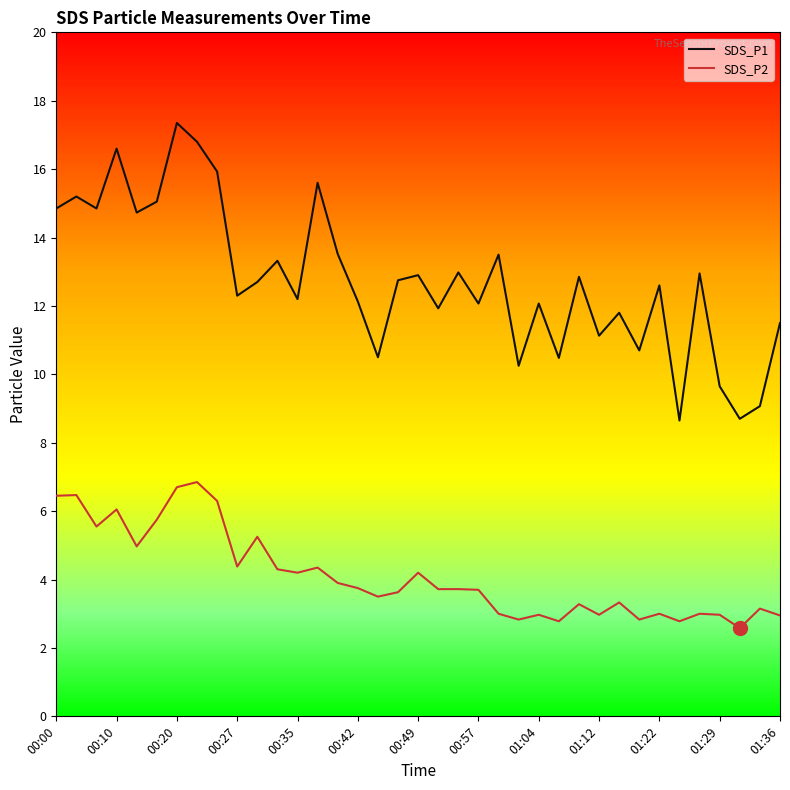

What is the lowest value of the SDS_P2 series?

2.6